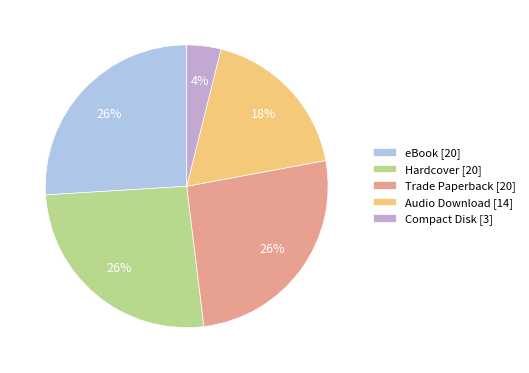

Do eBook [20] and Compact Disk [3] together represent more than half of the pie?

No